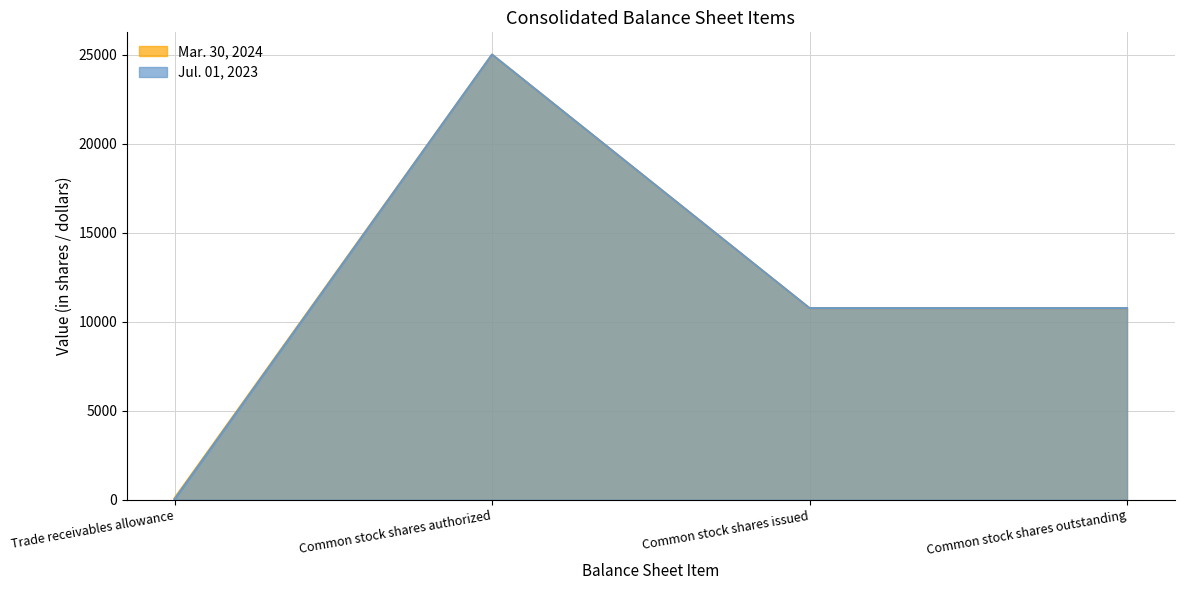

At how many categories does at least one series exceed 12656?

1